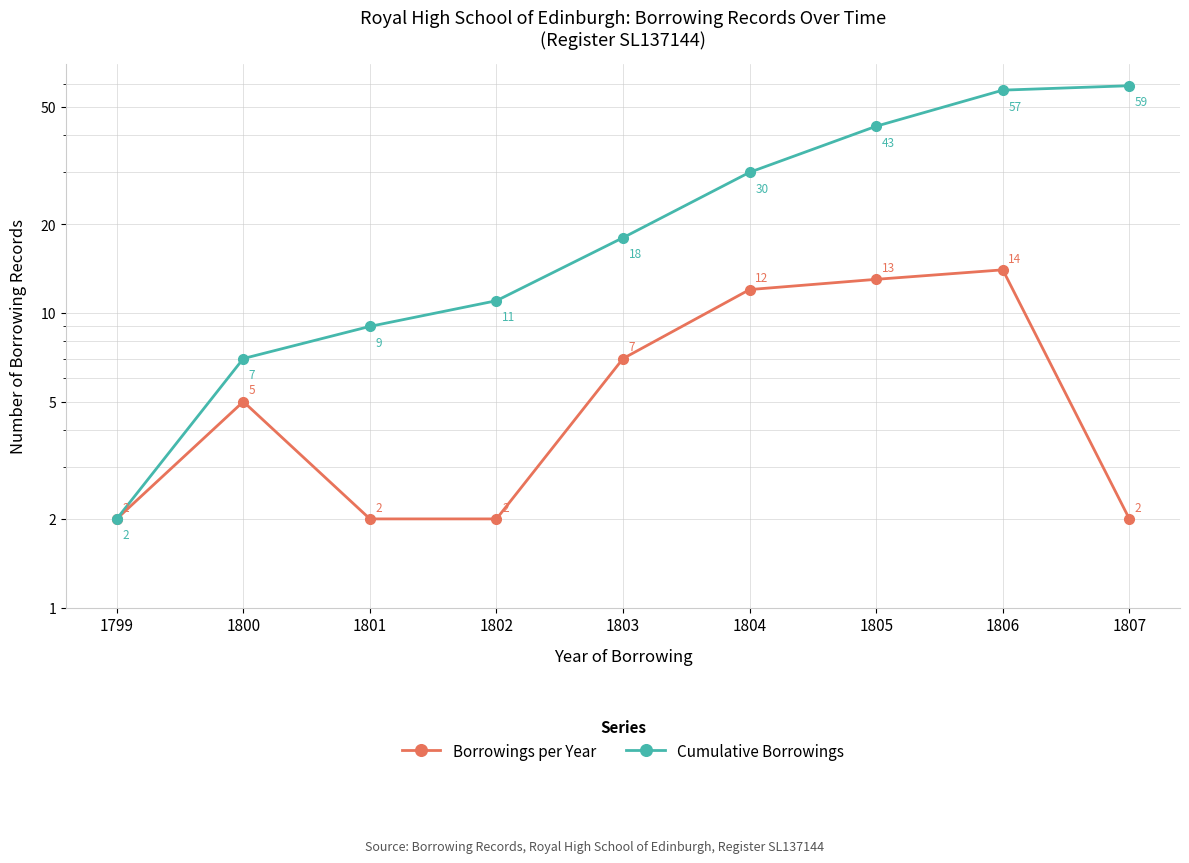

The Cumulative Borrowings series shows 83 at 1806. True or false?

False